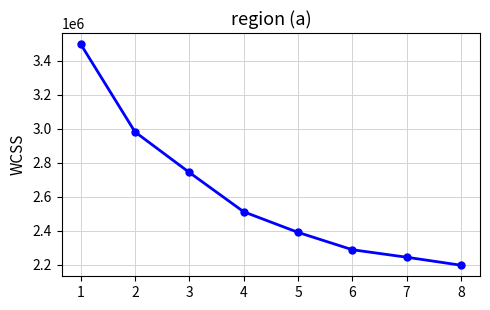

Read the value at 3.

2743000